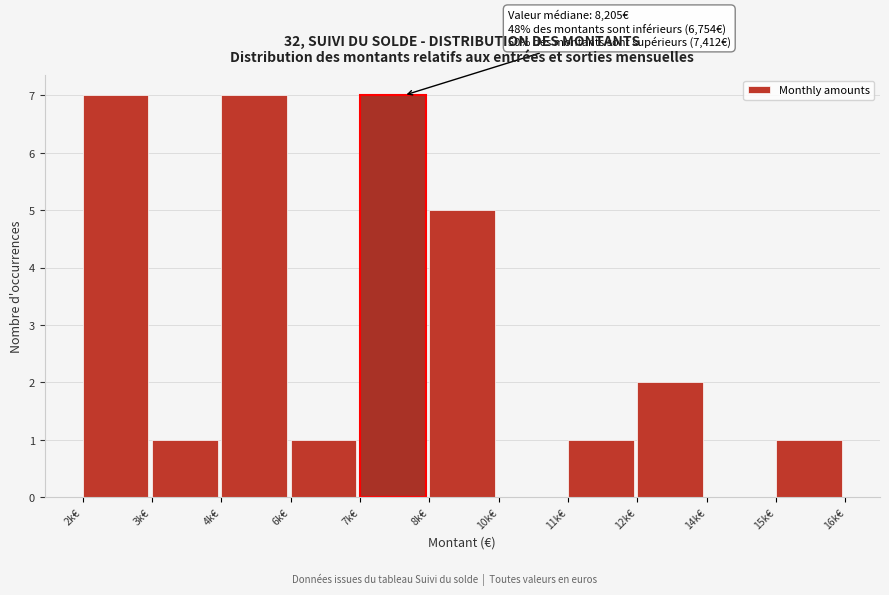

Reading left to right, what are all the values shown in this chart?

2k€=7	3k€=1	4k€=7	6k€=1	7k€=7	8k€=5	10k€=0	11k€=1	12k€=2	14k€=0	15k€=1